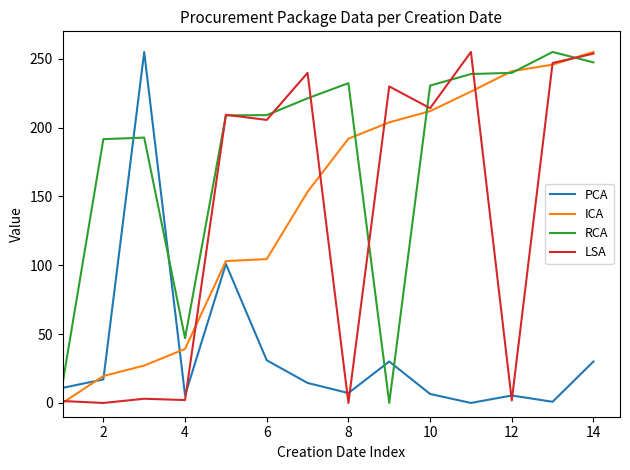

What is the highest value of the LSA series?

255.0